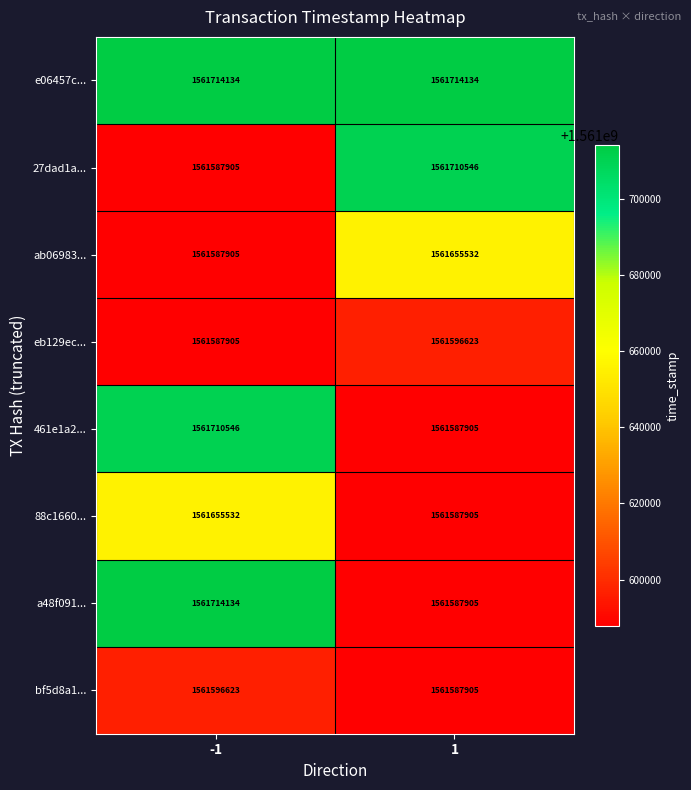

What is the difference between the maximum and minimum values in the 27dad1a... series?

122641